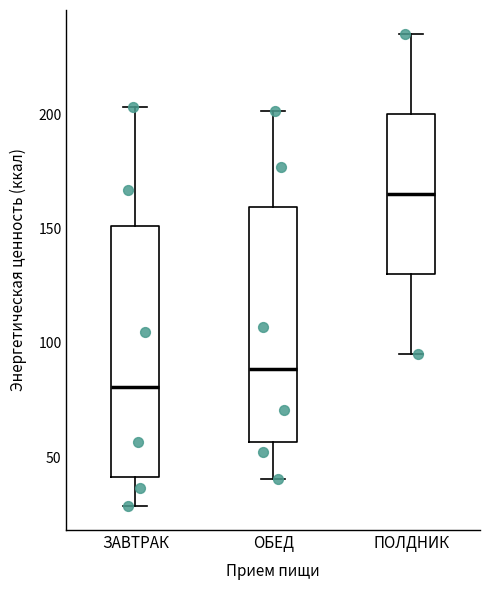

Which box is the tallest, from its lower edge to its upper edge?

ЗАВТРАК